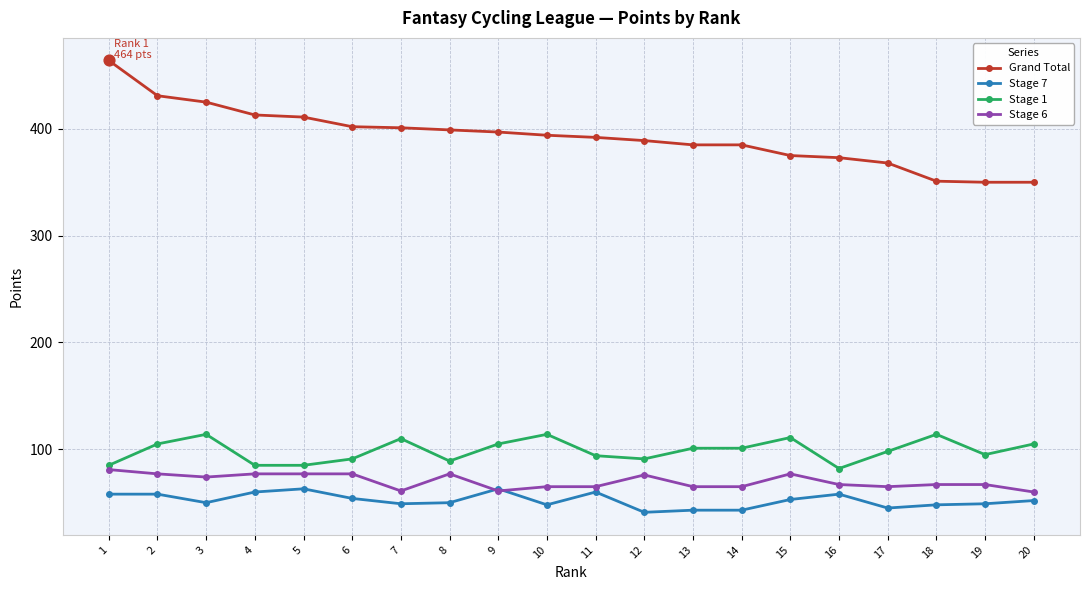

Which series has the largest range (max minus min)?

Grand Total